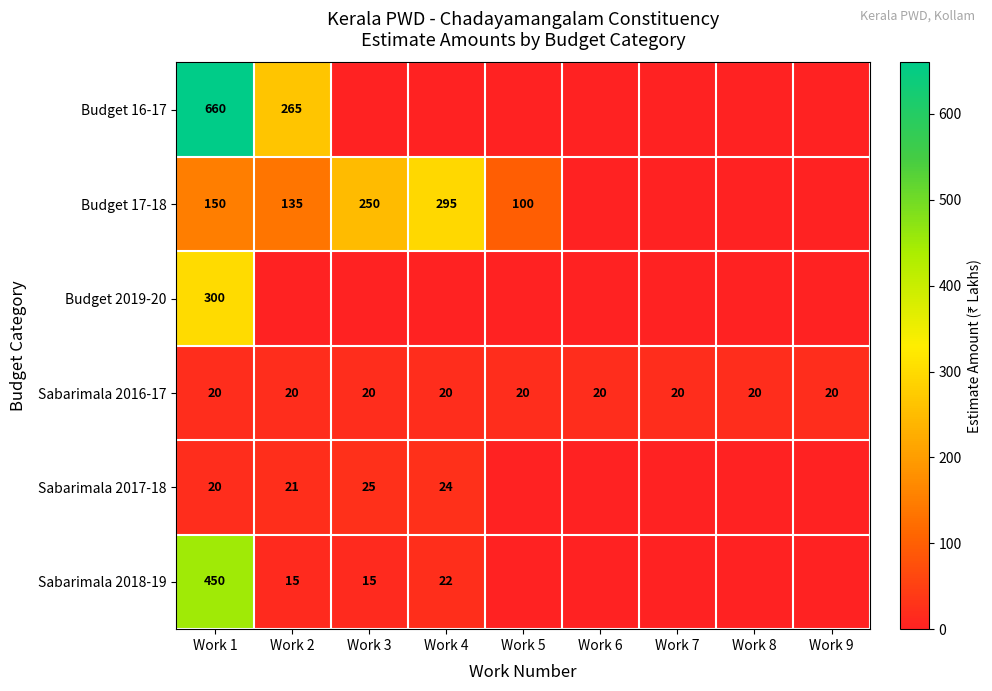

The value of Sabarimala 2018-19 at Work 4 is 22. True or false?

True